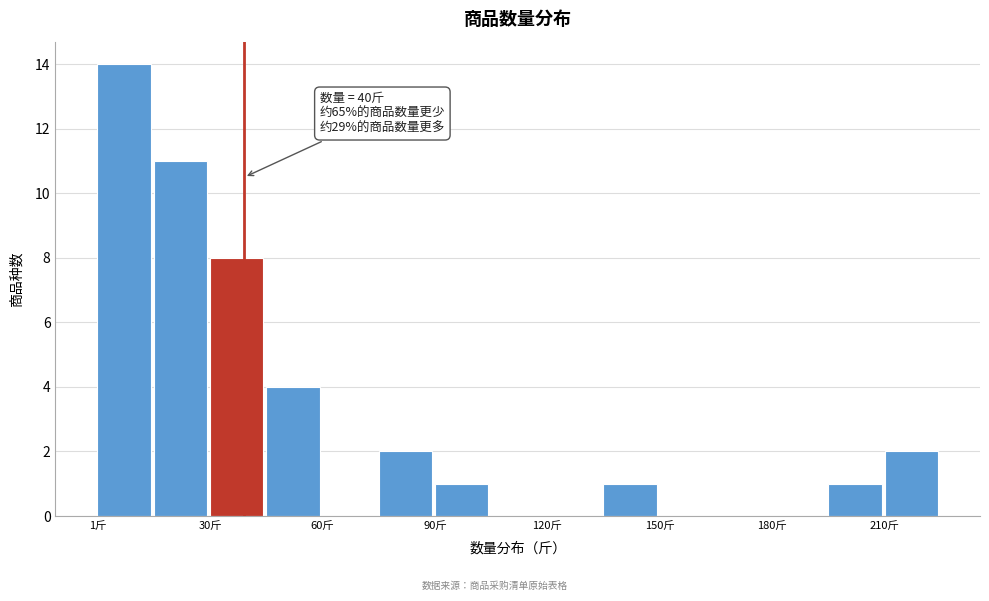

Read against the x-axis, roughly where is the centre of the tallest bar?

10